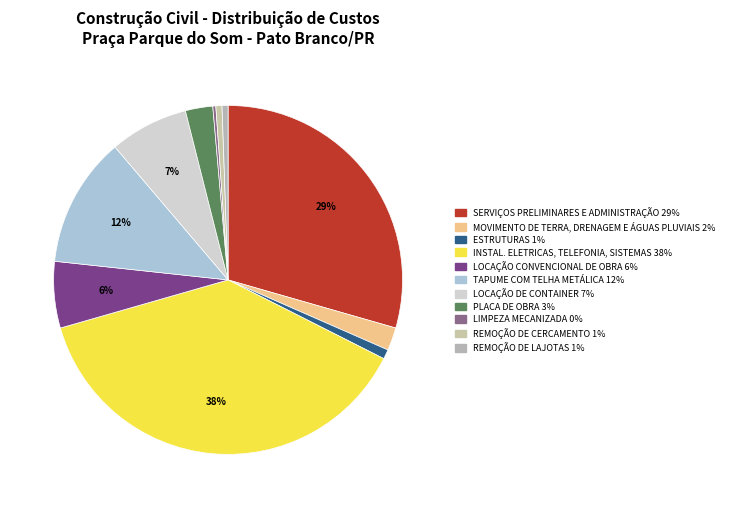

Between INSTAL. ELETRICAS, TELEFONIA, SISTEMAS and LOCAÇÃO DE CONTAINER, which is larger?

INSTAL. ELETRICAS, TELEFONIA, SISTEMAS